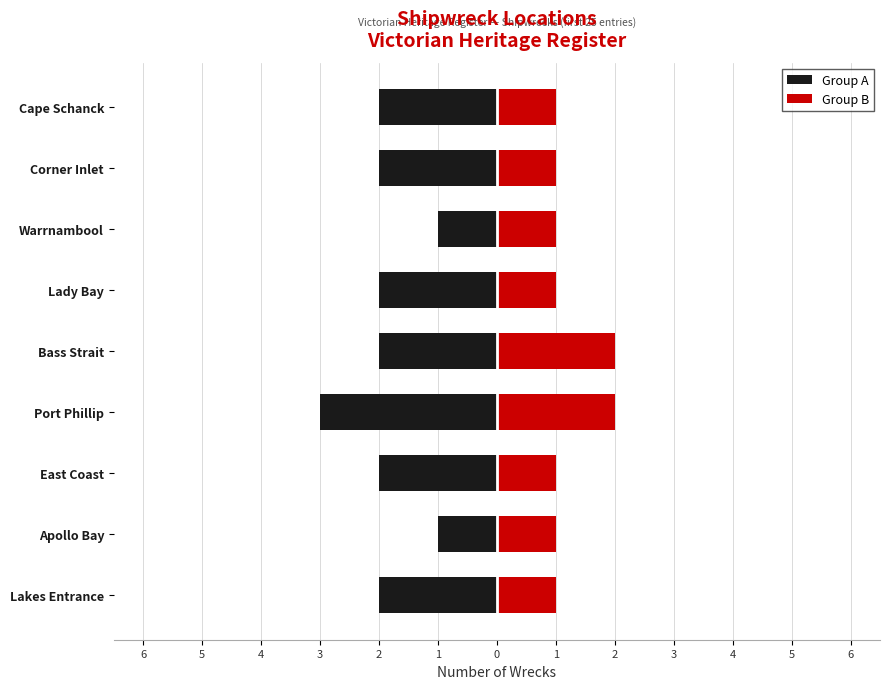

Are the bars horizontal?

Yes